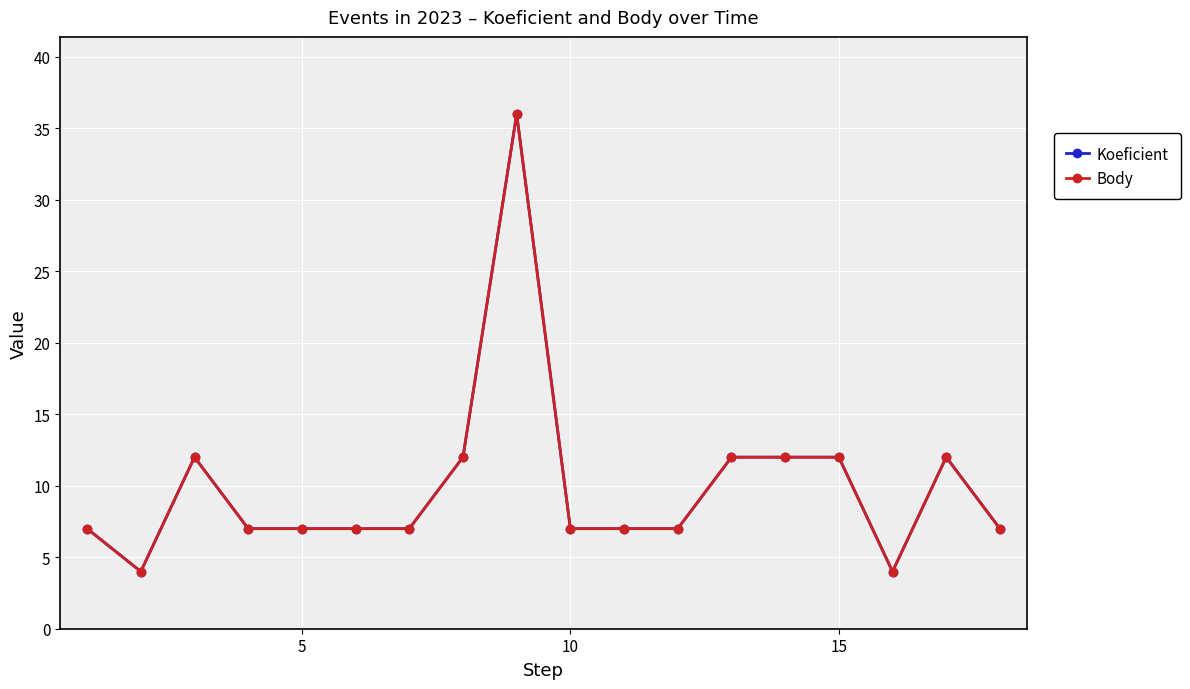

What is the average value of the Koeficient series?

10